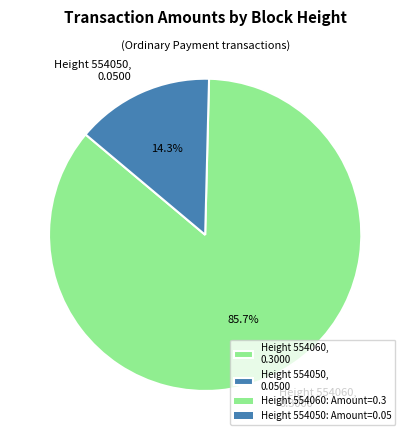

To the nearest percent, what is the difference between the largest and smallest slice percentages?

71%